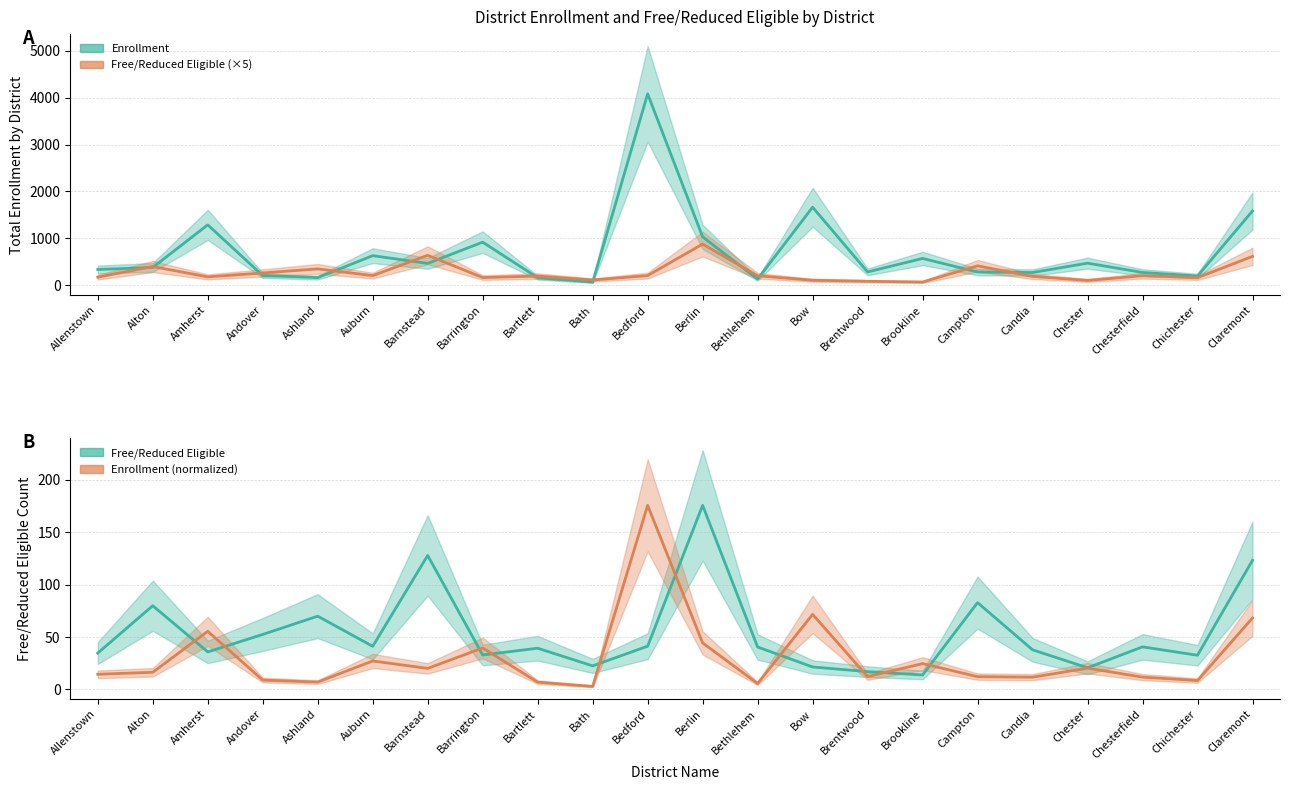

Reading left to right, transcribe all the data shown in this chart.

Enrollment: 336.0	380.0	1288.0	207.0	163.0	631.0	466.0	919.0	161.0	67.0	4081.0	1031.0	131.0	1664.0	284.0	572.0	283.0	272.0	471.0	273.0	197.0	1584.0
Free/Reduced x5: 173.4	399.2	178.8	262.2	349.4	205.6	638.9	164.1	196.5	112.2	206.2	877.9	202.3	107.0	84.9	68.9	414.0	188.9	103.1	202.9	163.0	615.7
Free/Reduced Eligible: 34.7	79.8	35.8	52.4	69.9	41.1	127.8	32.8	39.3	22.4	41.2	175.6	40.5	21.4	17.0	13.8	82.8	37.8	20.6	40.6	32.6	123.1
Enrollment (scaled): 14.5	16.3	55.4	8.9	7.0	27.1	20.0	39.5	6.9	2.9	175.6	44.4	5.6	71.6	12.2	24.6	12.2	11.7	20.3	11.7	8.5	68.1